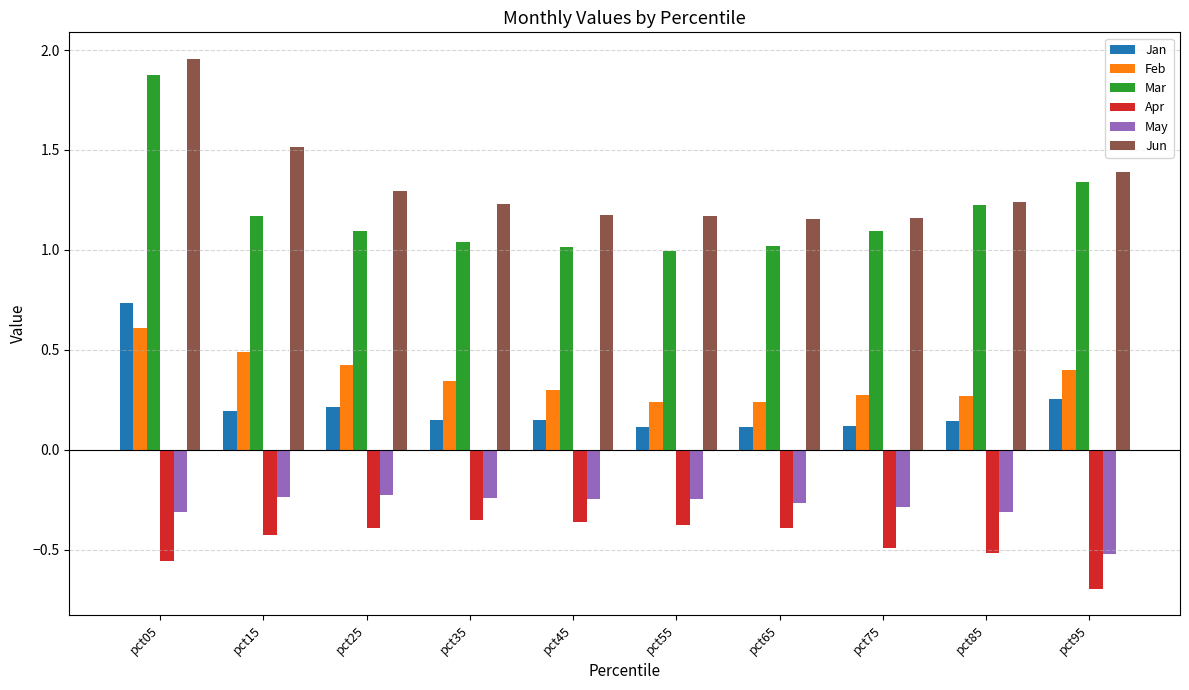

At how many categories does at least one series exceed 1?

10